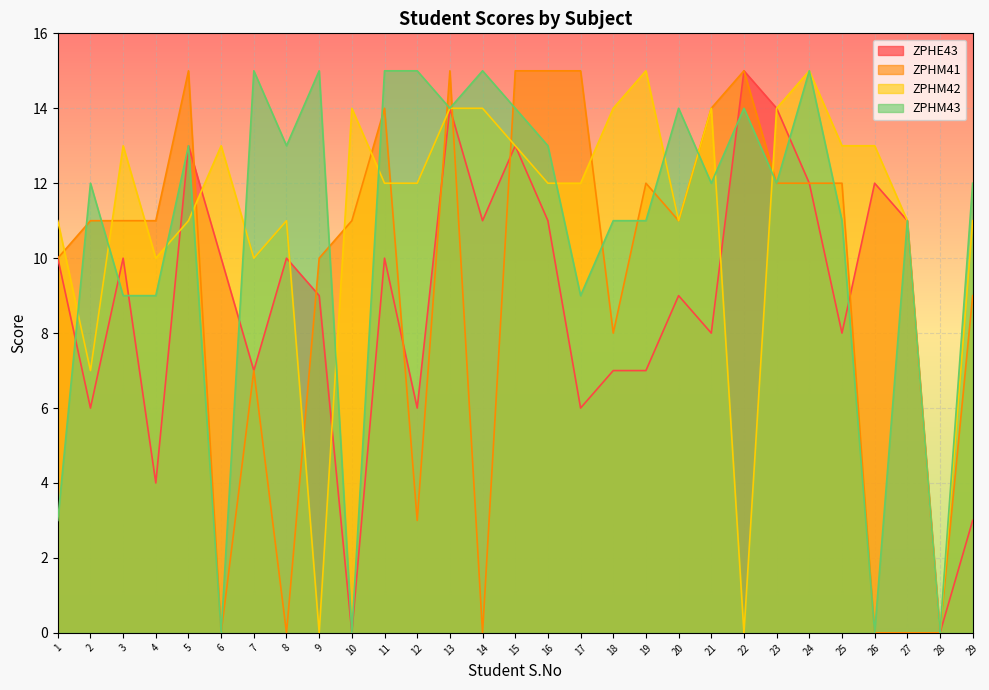

How many data points in ZPHE43 are less than 10?

14